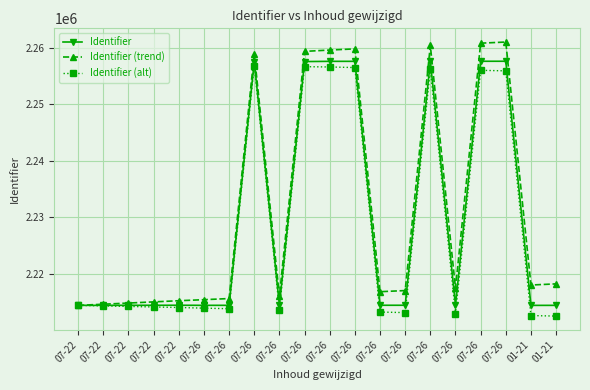

Which series has the largest range (max minus min)?

Identifier (trend)